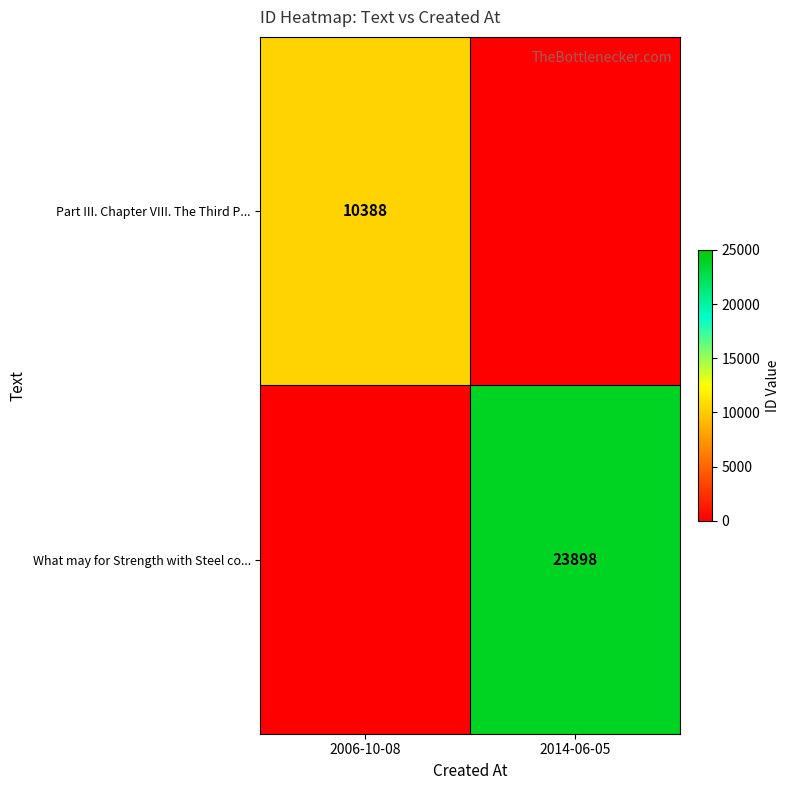

How many distinct data groups are displayed?

2